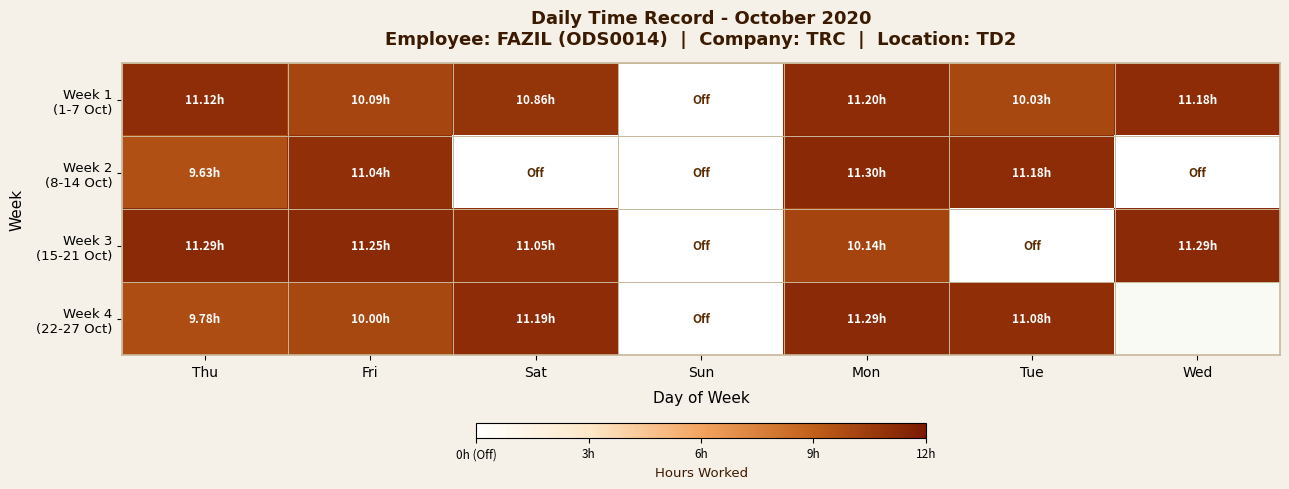

Which label corresponds to the largest value in the chart?

Mon